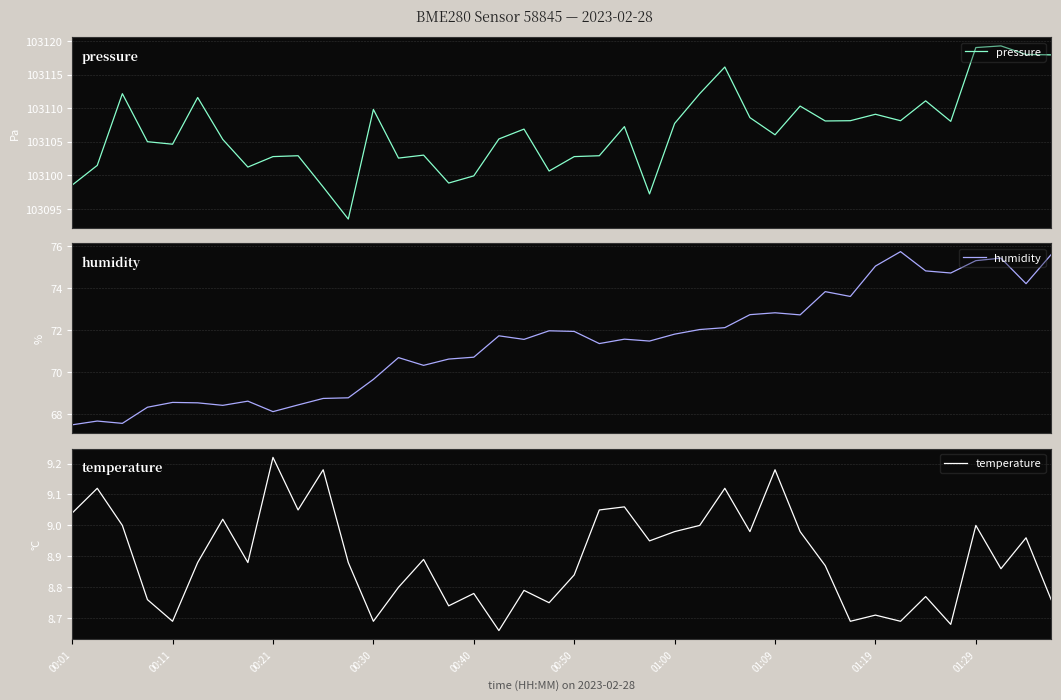

What is the difference between the highest and lowest values at 38?

103109.0